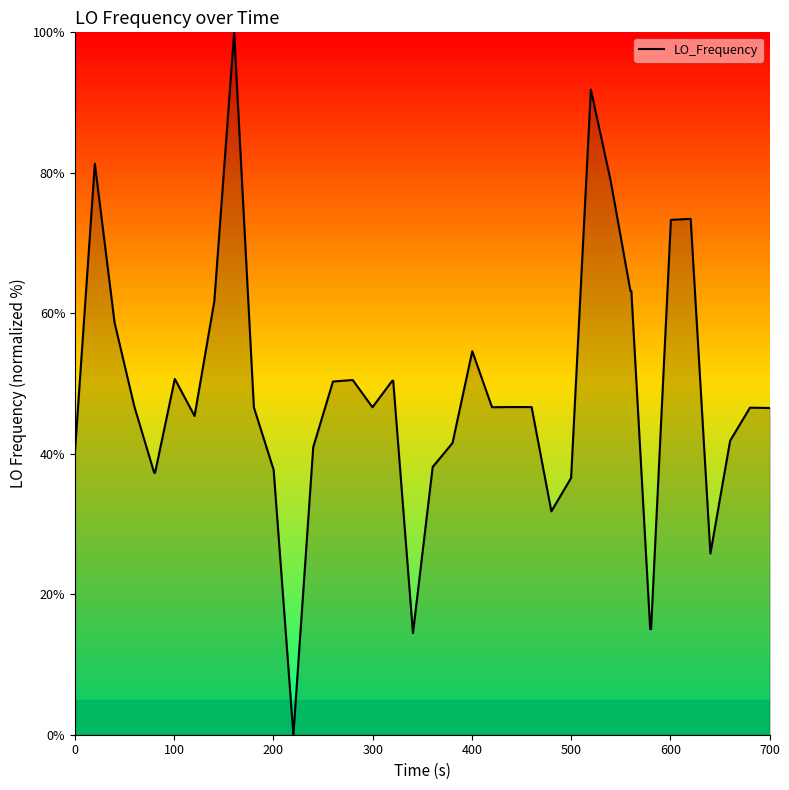

True or false: there are more than 0 points higher than both neighbors.

True